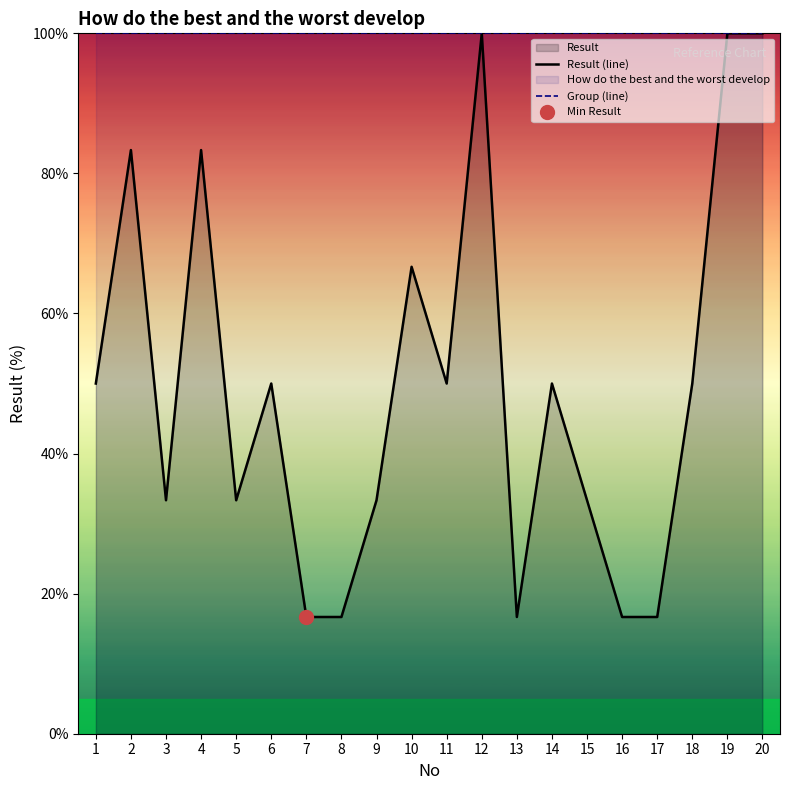

True or false: Result (line) has a value of 83.3 at 4.

True